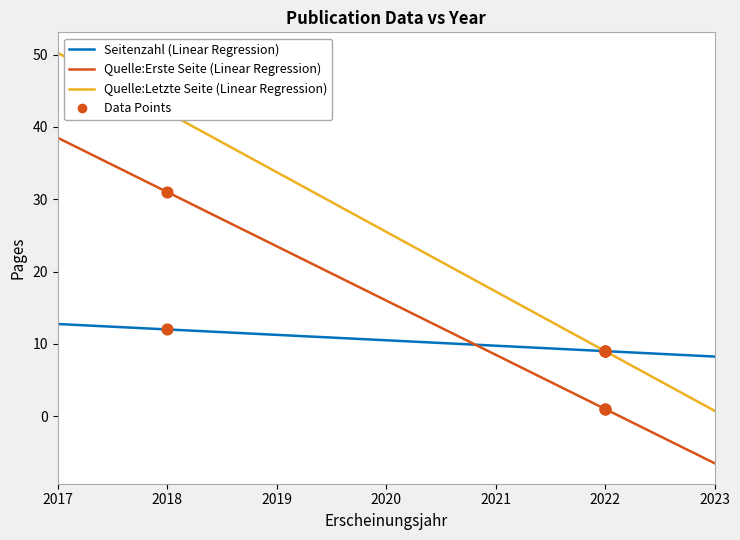

Is the value of Quelle:Erste Seite at 2022 greater than the value of Seitenzahl at 2018?

No